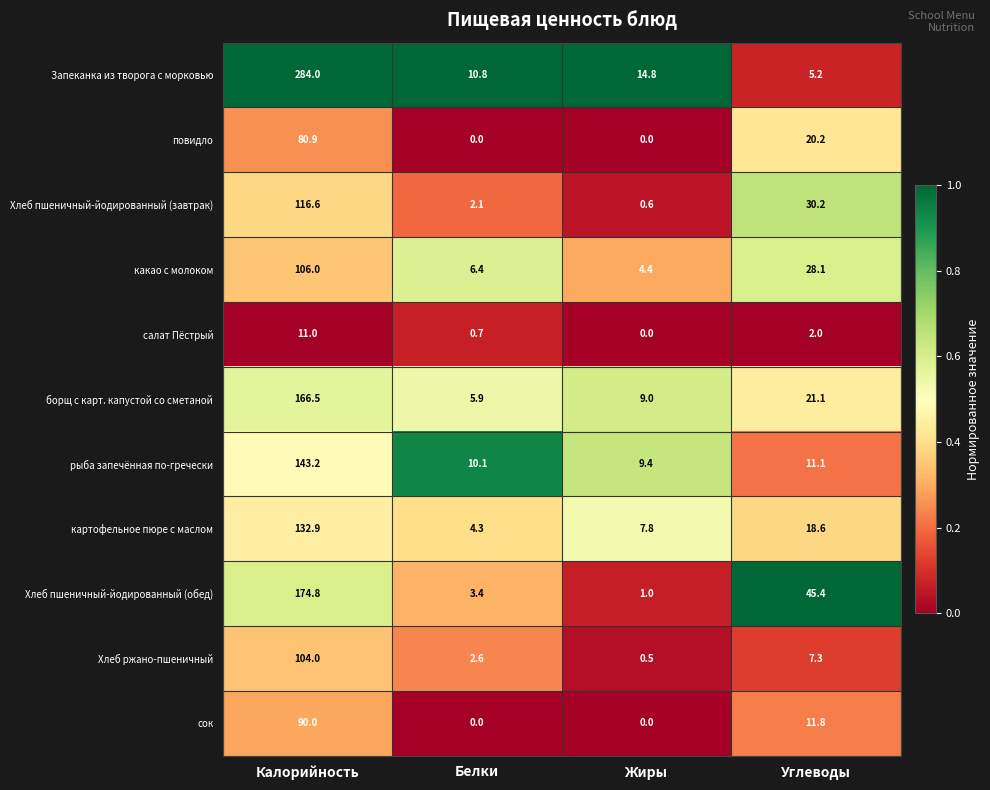

Which series has the widest spread of values?

Запеканка из творога с морковью